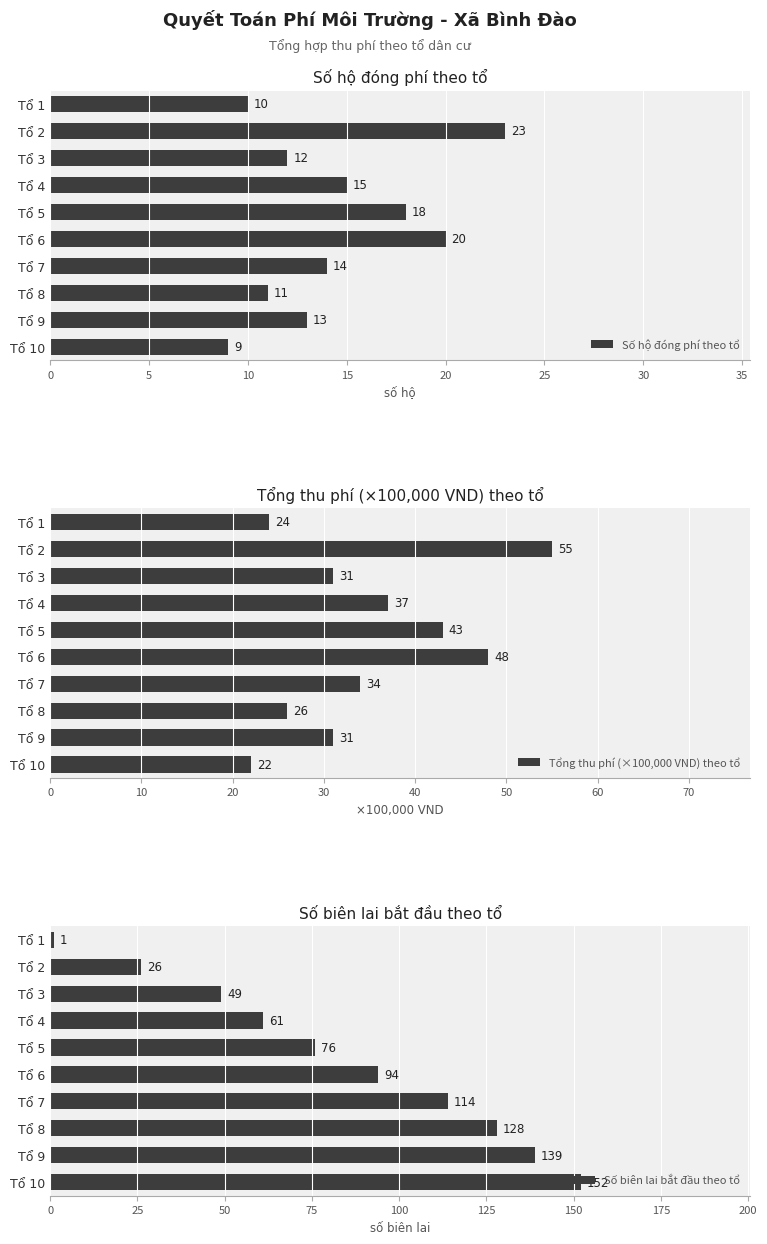

What is the highest value of the Số hộ đóng phí theo tổ series?

23